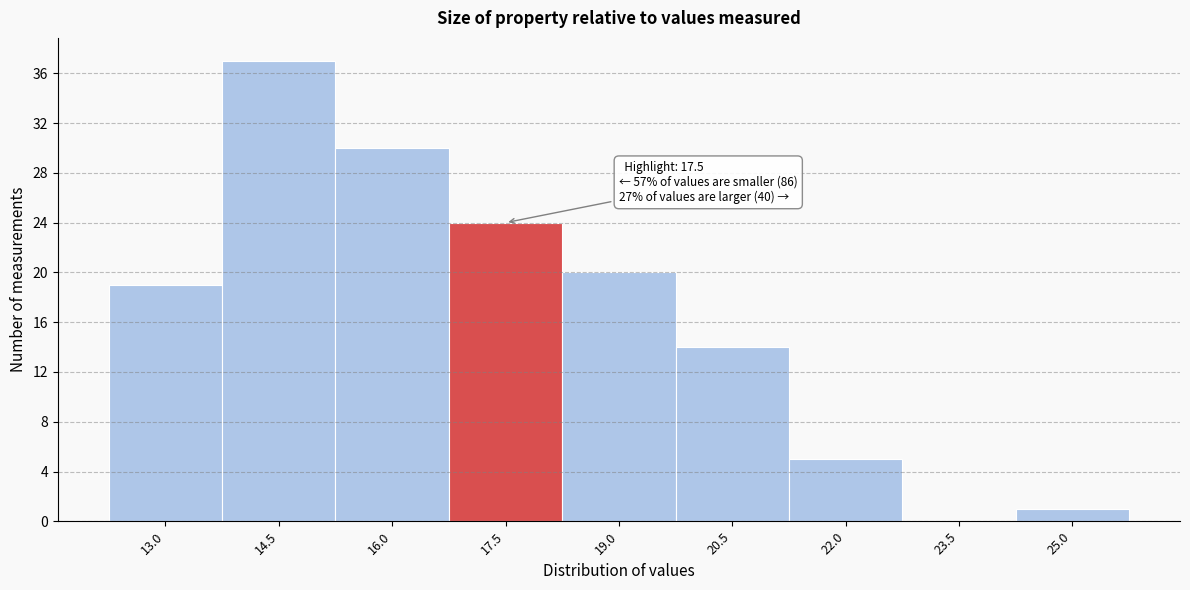

Reading left to right, what are all the values shown in this chart?

13.0=19	14.5=37	16.0=30	17.5=24	19.0=20	20.5=14	22.0=5	23.5=0	25.0=1